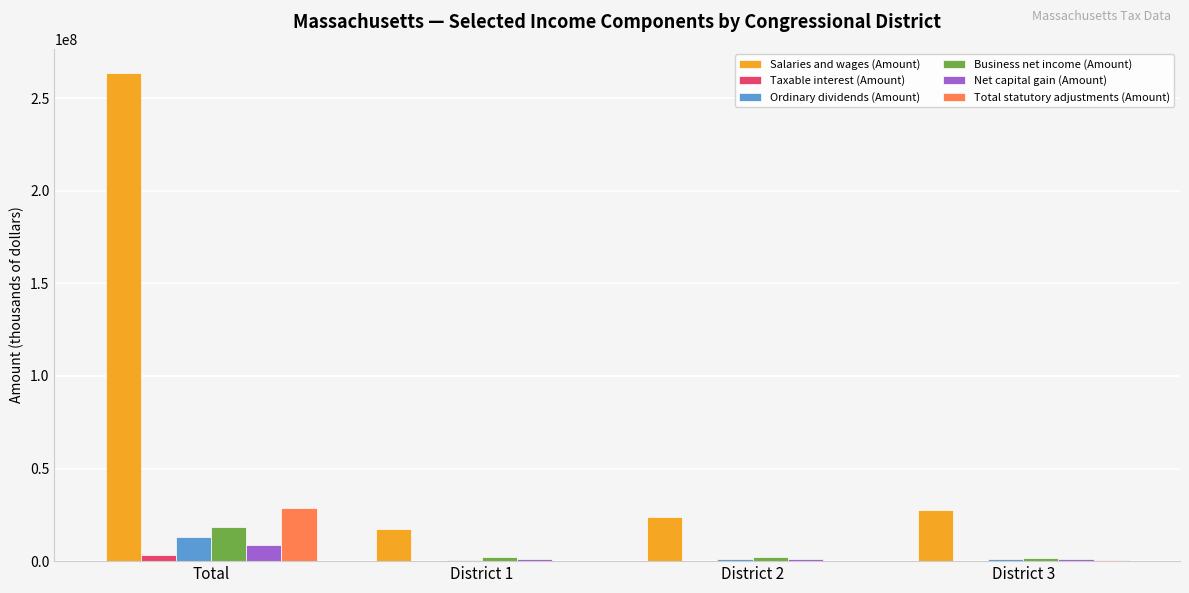

What is the difference between the Salaries and wages (Amount) values at Total and District 3?

235758400